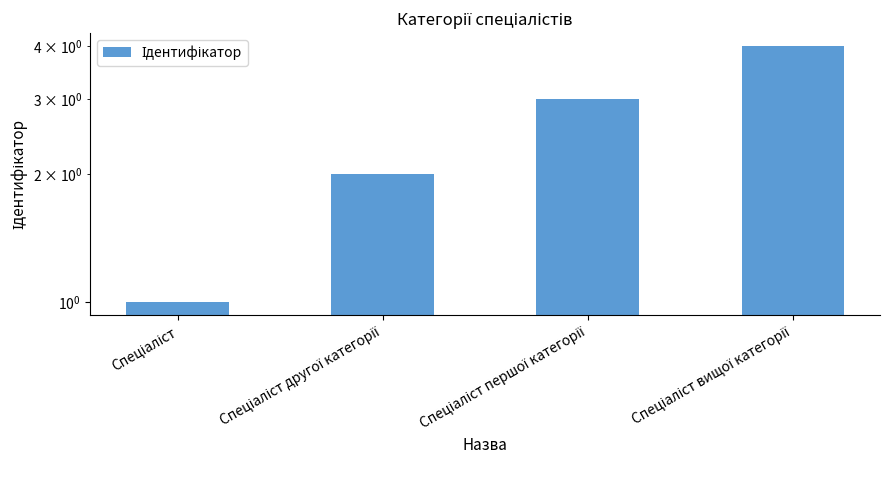

Between Спеціаліст першої категорії and Спеціаліст другої категорії, which is larger?

Спеціаліст першої категорії